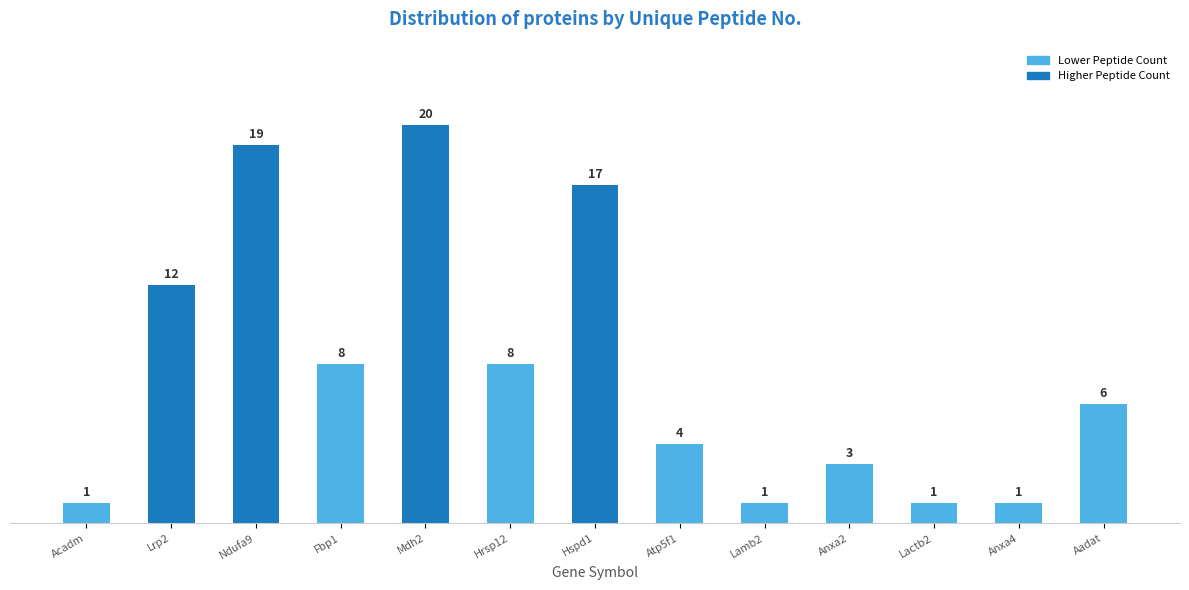

Reading left to right, transcribe all the data shown in this chart.

Acadm=1	Lrp2=12	Ndufa9=19	Fbp1=8	Mdh2=20	Hrsp12=8	Hspd1=17	Atp5f1=4	Lamb2=1	Anxa2=3	Lactb2=1	Anxa4=1	Aadat=6